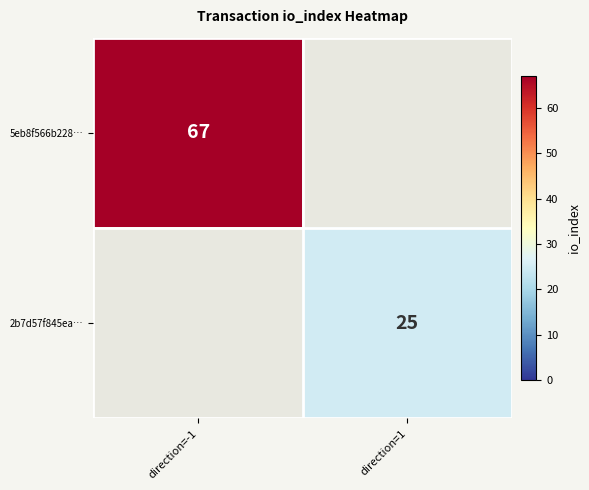

Which has a higher value, direction=1 or direction=-1?

direction=-1